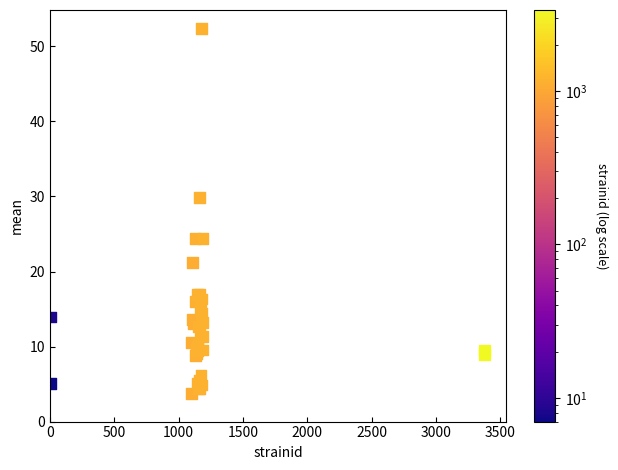

What Y value in the scatter plot is closest to 28?

29.8